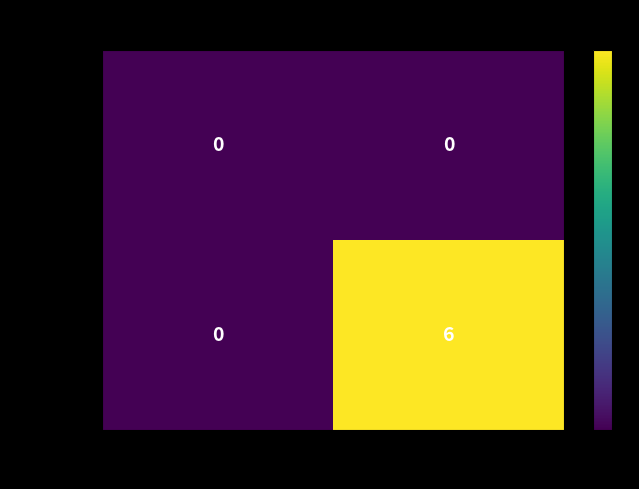

Reading right to left, list all the values displayed in this chart.

eaf7d99...: 0	0
80e378d...: 6	0